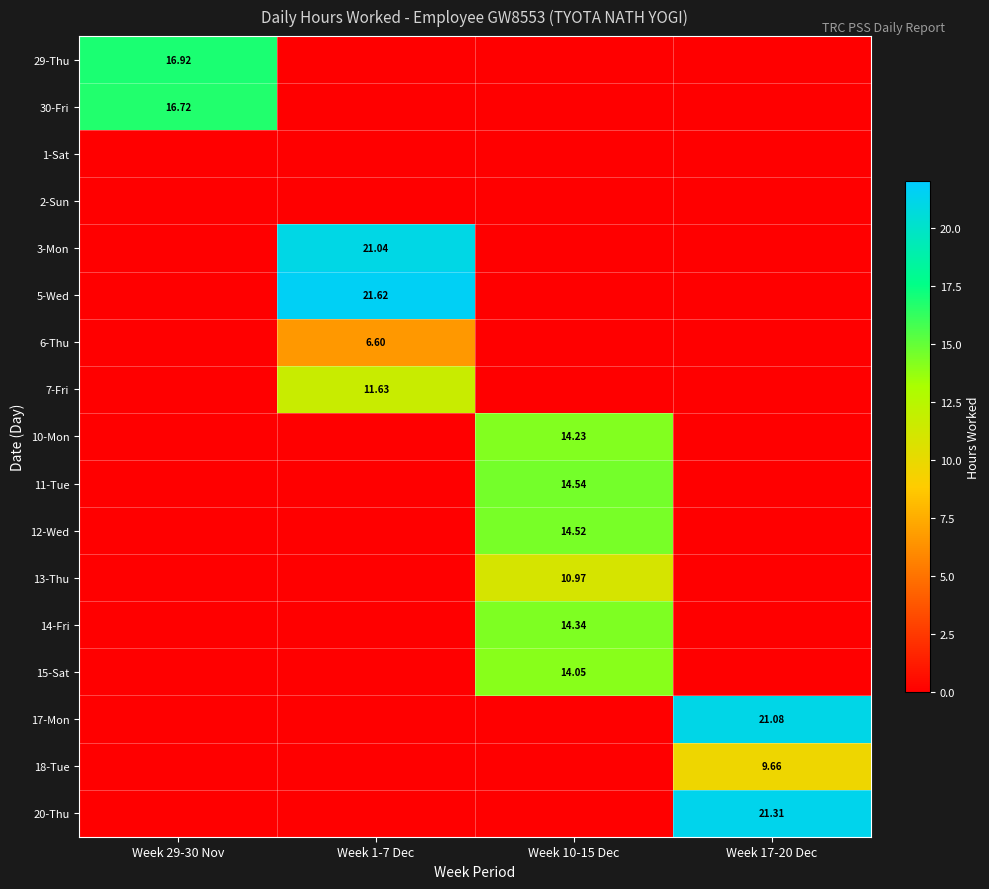

Which series changed the most between Week 1-7 Dec and Week 10-15 Dec?

5-Wed